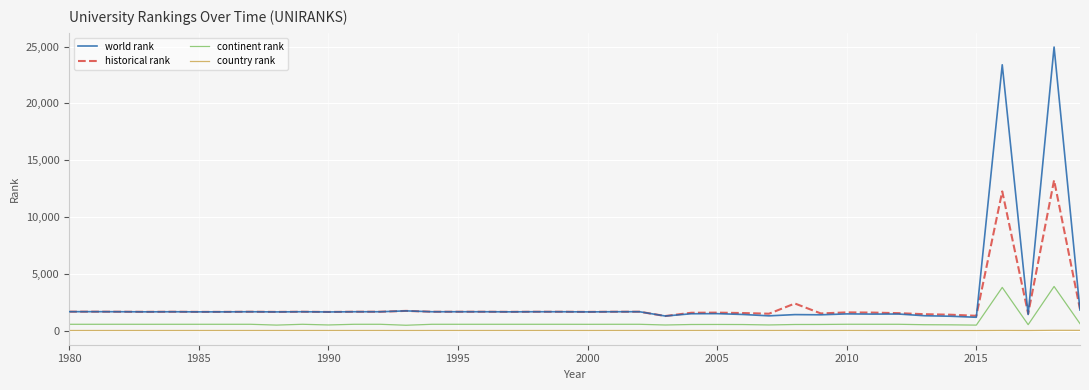

True or false: country rank and world rank intersect in this chart.

False